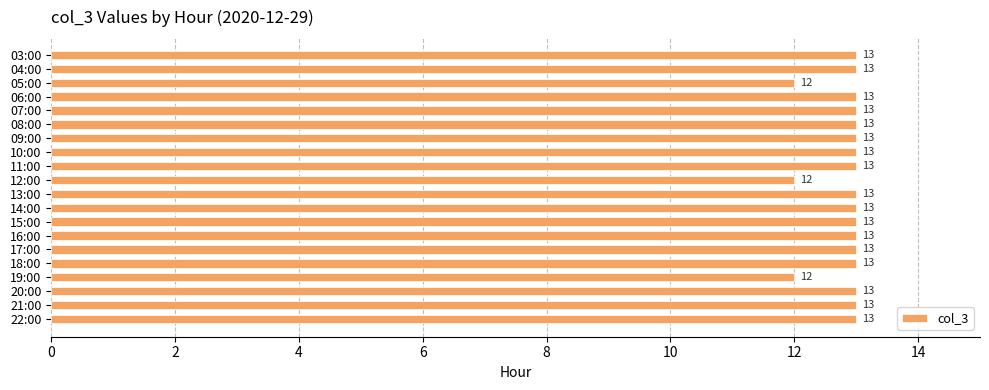

Reading top to bottom, extract all data points from this chart.

03:00=13	04:00=13	05:00=12	06:00=13	07:00=13	08:00=13	09:00=13	10:00=13	11:00=13	12:00=12	13:00=13	14:00=13	15:00=13	16:00=13	17:00=13	18:00=13	19:00=12	20:00=13	21:00=13	22:00=13